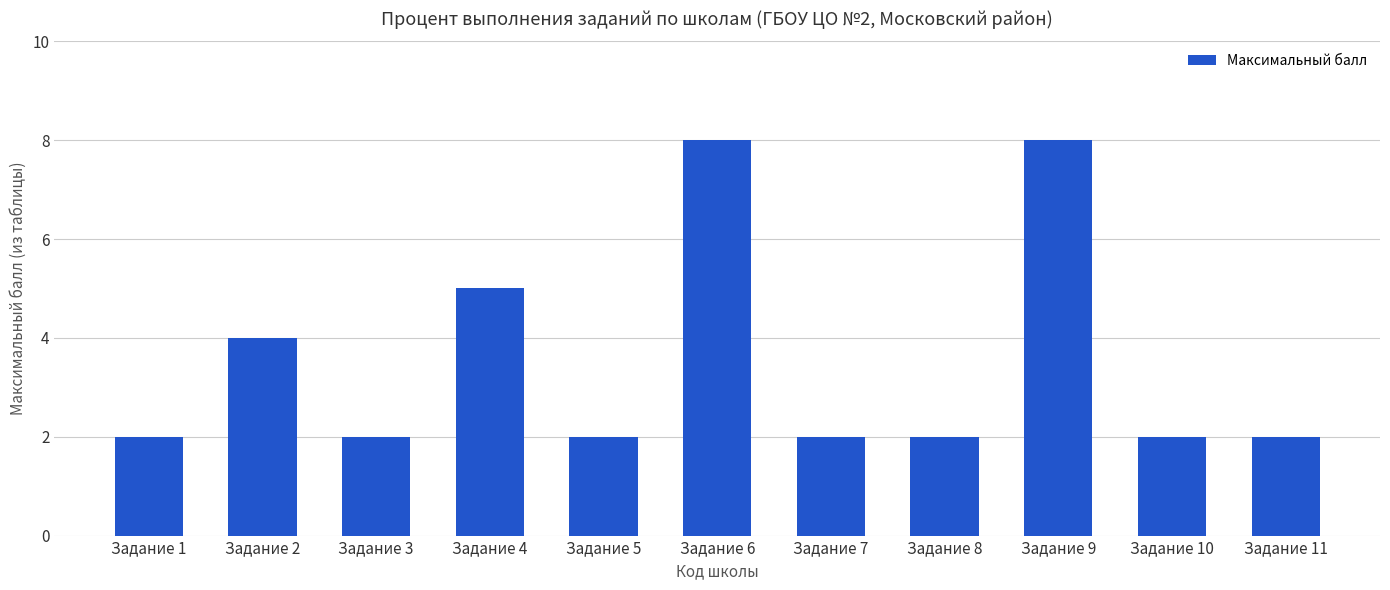

Between Задание 6 and Задание 1, which is larger?

Задание 6